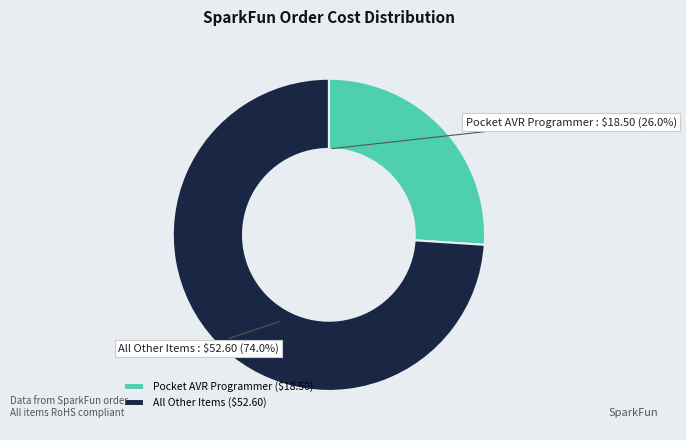

What percentage is NOT represented by Pocket AVR Programmer?

74.0%